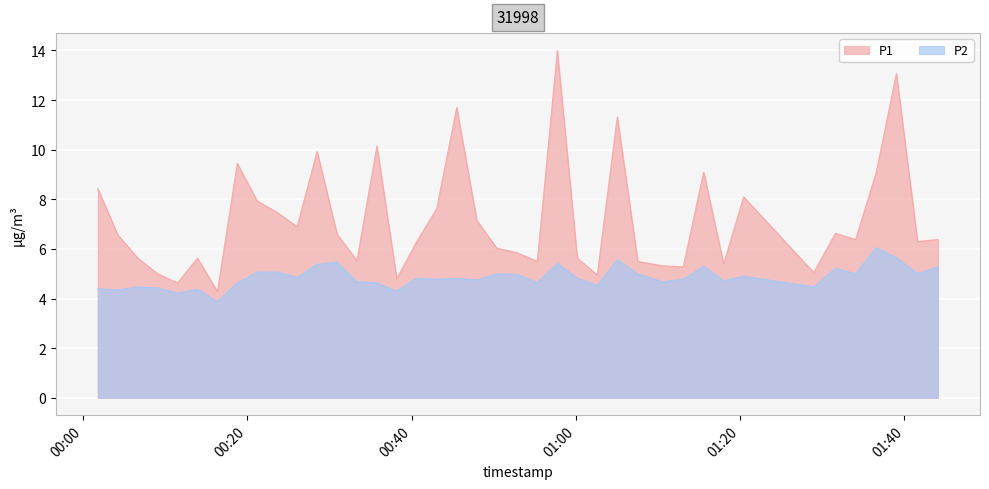

How many values in the P1 series exceed 6?

24